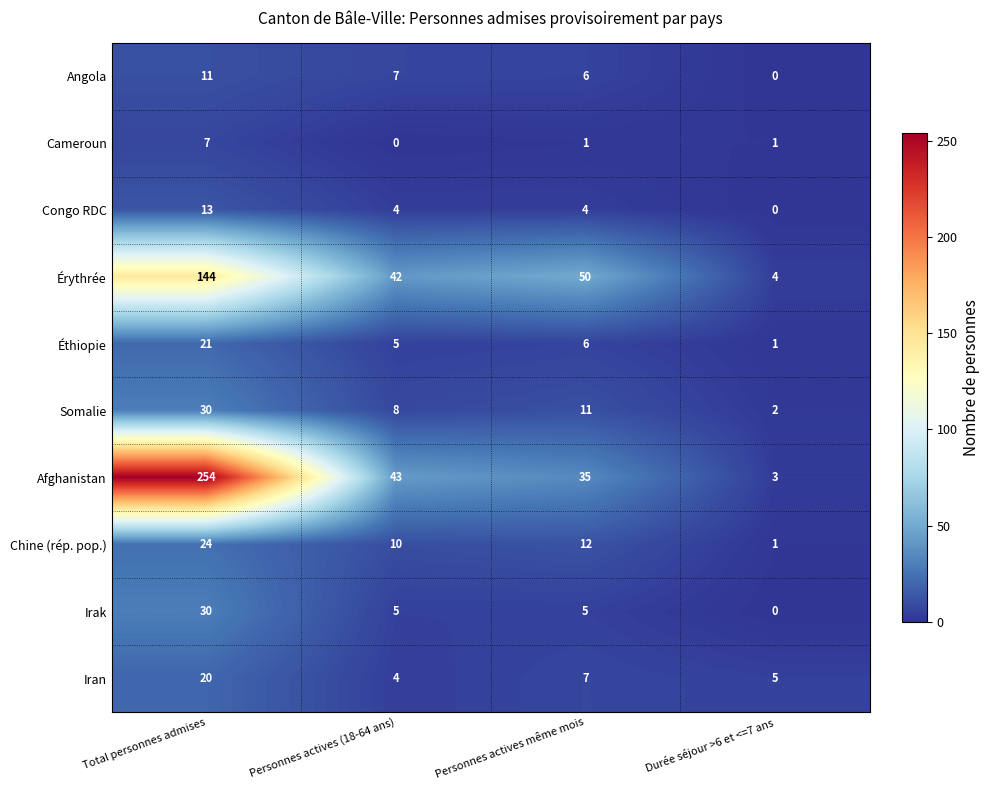

The value of Afghanistan at Personnes actives (18-64 ans) is 12. True or false?

False